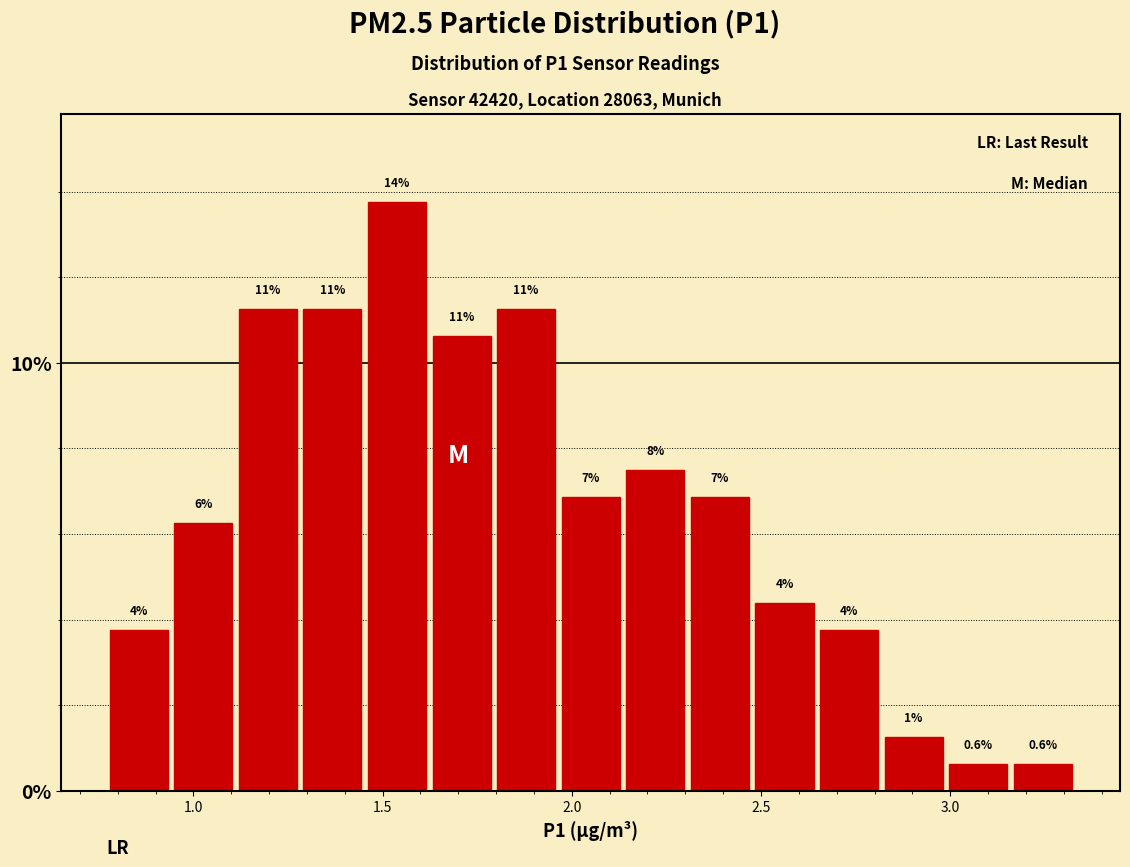

Around what value on the x-axis is the tallest bar? Give the approximate position of its centre, as read against the axis.

1.55